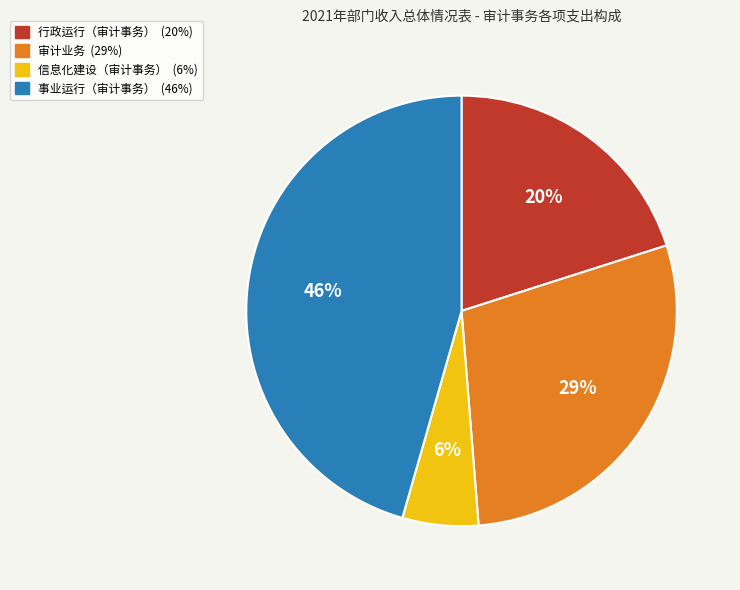

Which has a higher value, 审计业务 or 信息化建设（审计事务）?

审计业务